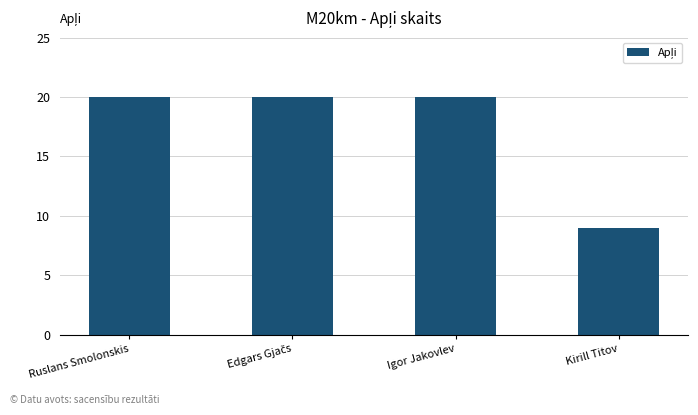

What is the change in value from Ruslans Smolonskis to Kirill Titov?

-11